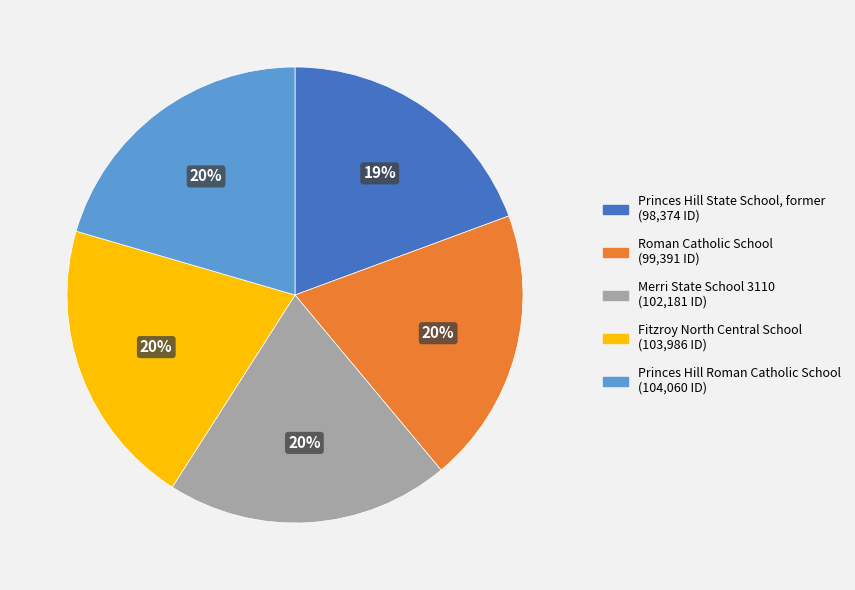

Do Princes Hill Roman Catholic School and Roman Catholic School together represent more than half of the pie?

No